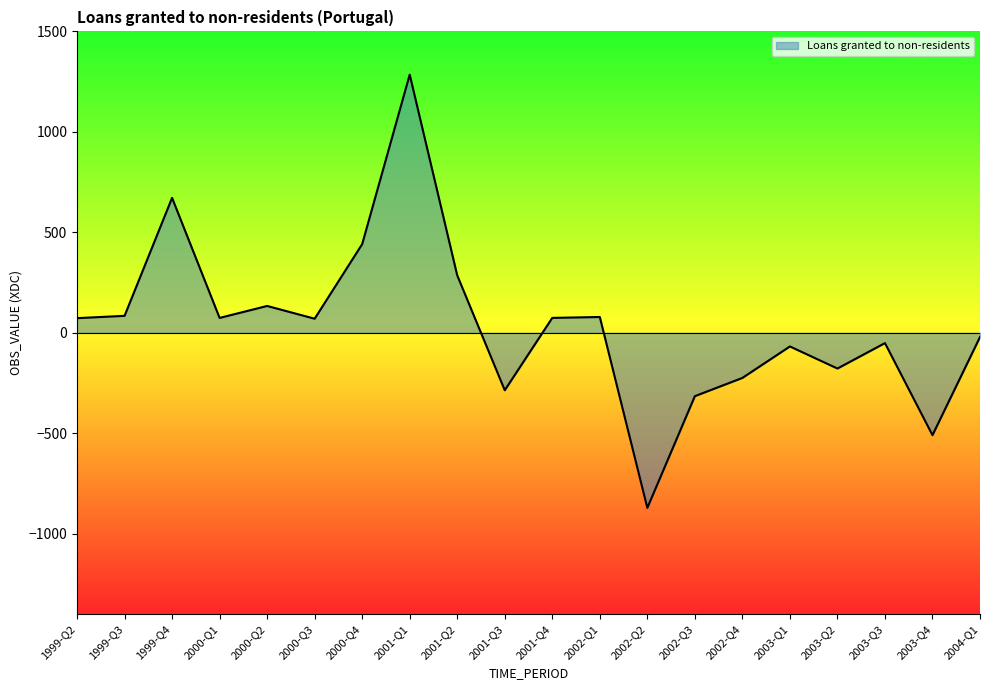

The chart shows a value of 84.5 at 1999-Q3. True or false?

True